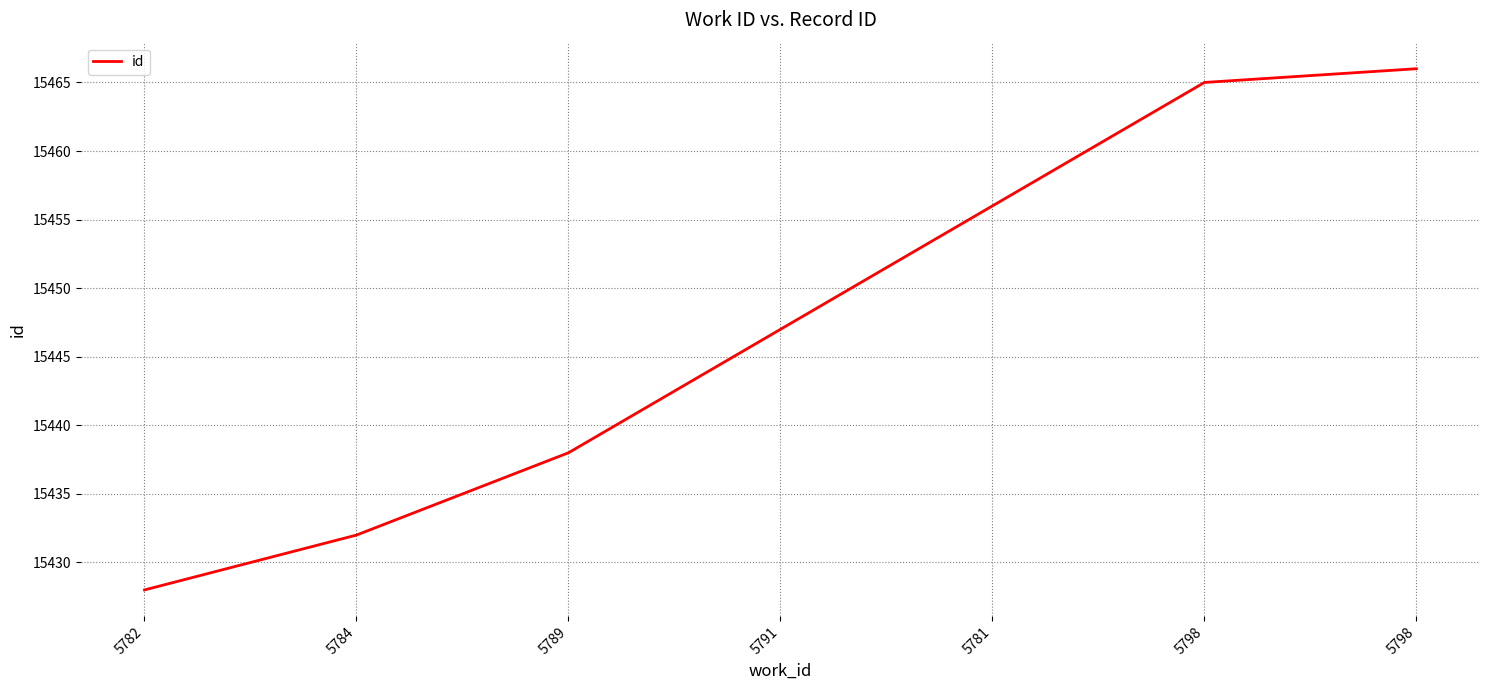

What is the difference between the second highest and second lowest values?

33